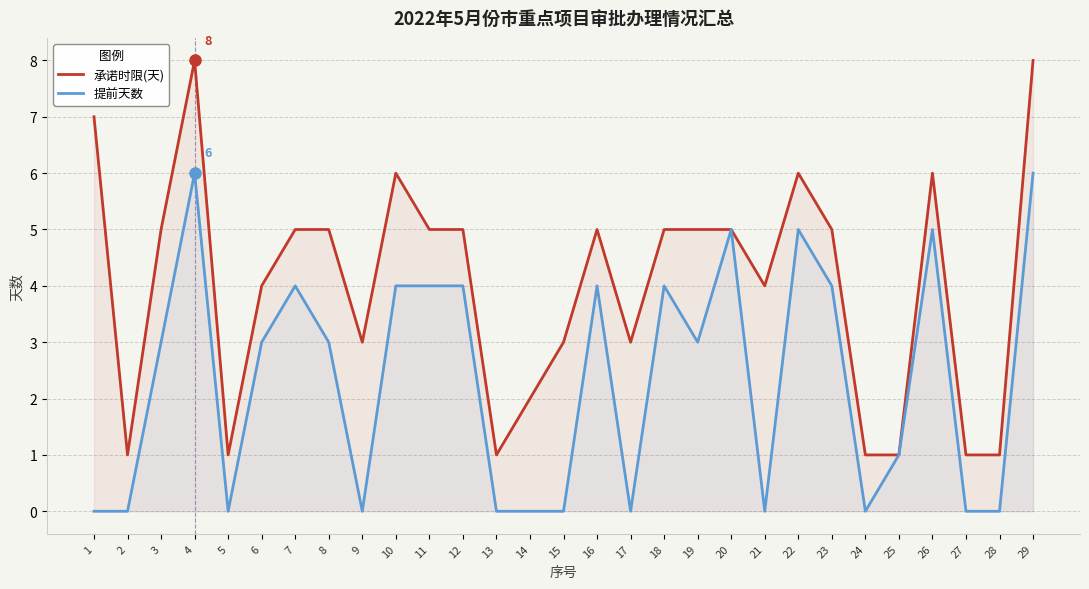

Is the value of 承诺时限(天) at 21 greater than the value of 提前天数 at 12?

No